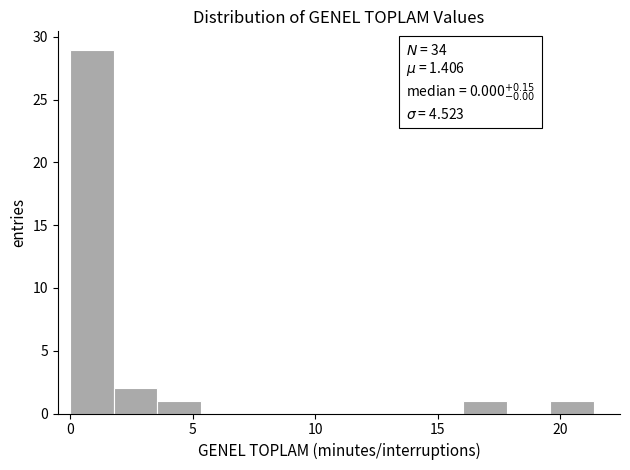

Around what value on the x-axis is the tallest bar? Give the approximate position of its centre, as read against the axis.

1.0